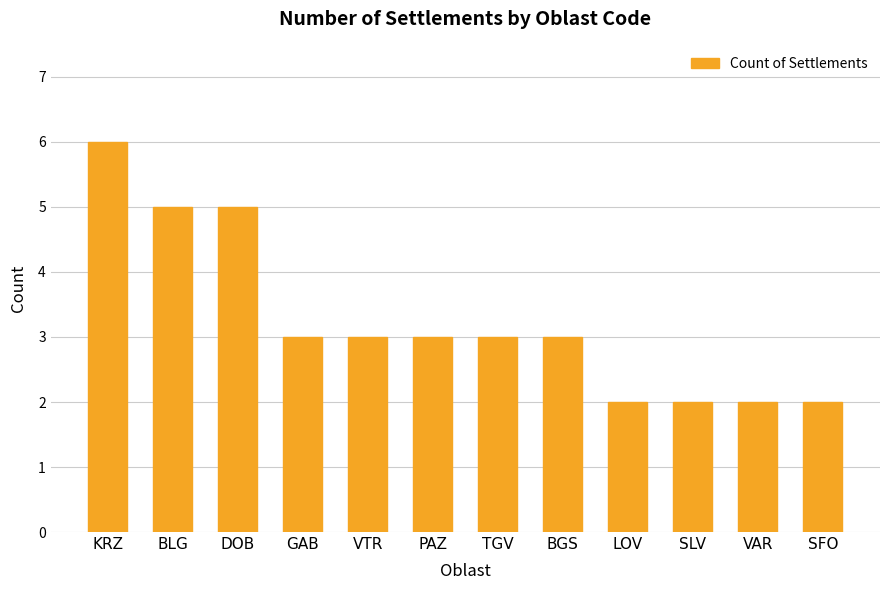

Reading left to right, what are all the values shown in this chart?

KRZ=6	BLG=5	DOB=5	GAB=3	VTR=3	PAZ=3	TGV=3	BGS=3	LOV=2	SLV=2	VAR=2	SFO=2